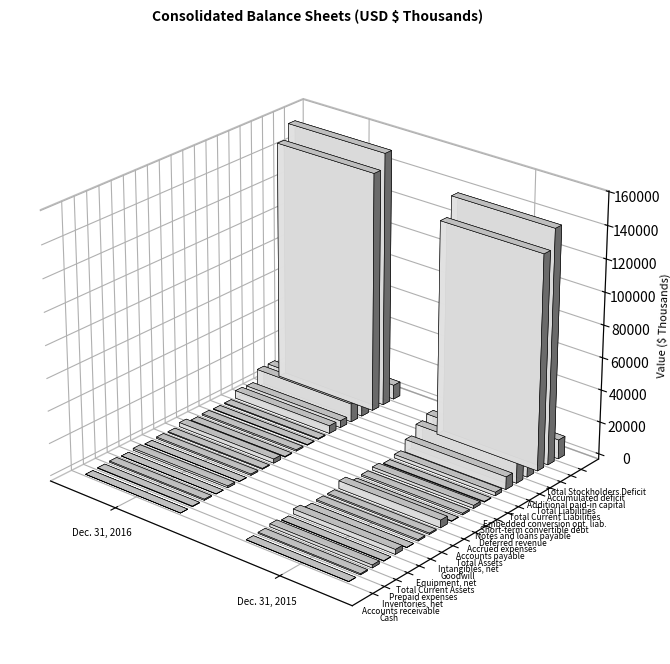

Is it true that Intangibles, net equals 749 at Dec. 31, 2015?

True